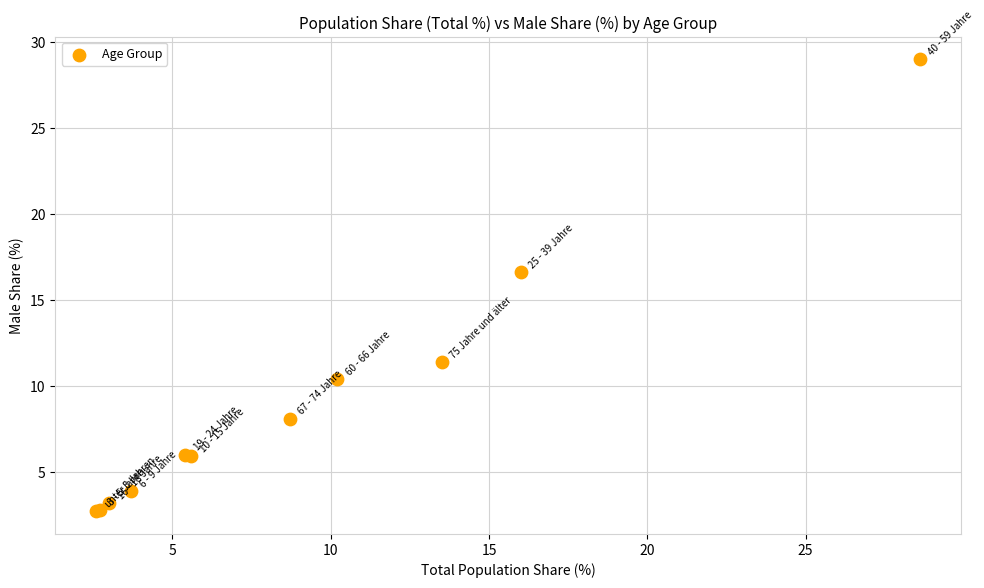

What Y value in the scatter plot is closest to 15?

16.6